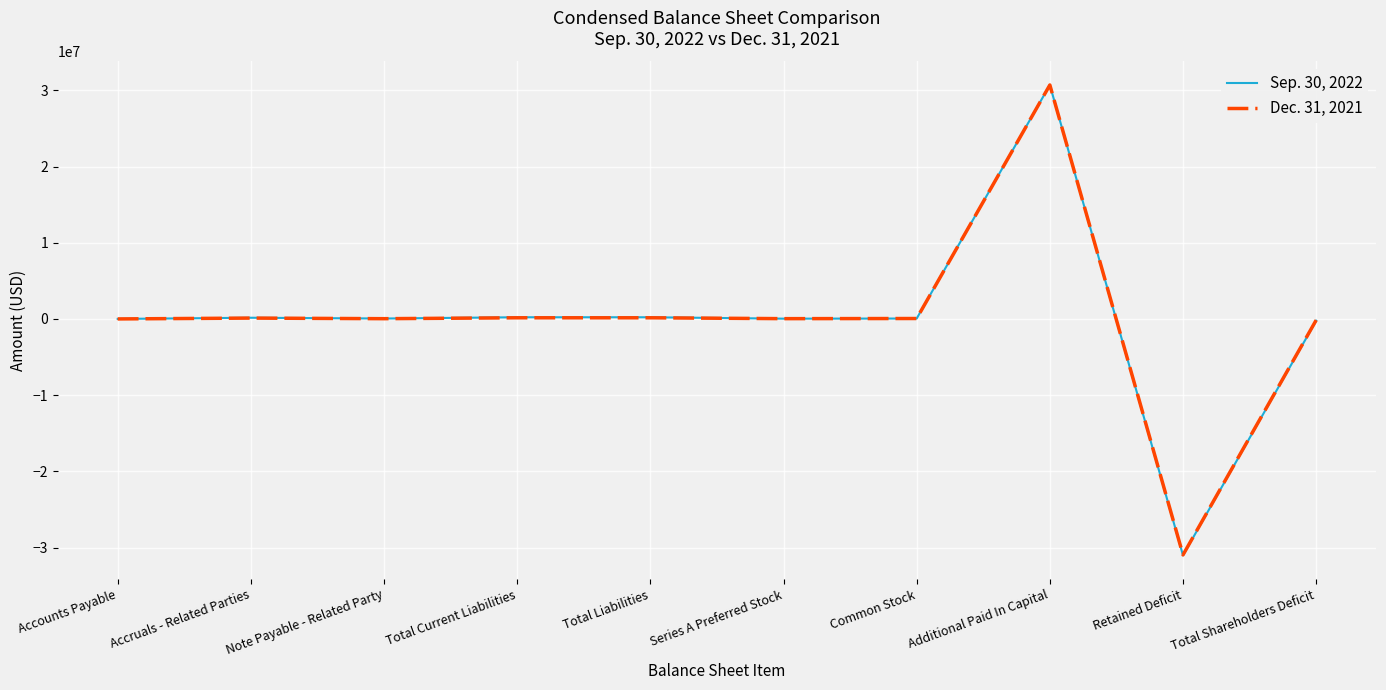

At which category is the sum across all series the highest?

Additional Paid In Capital